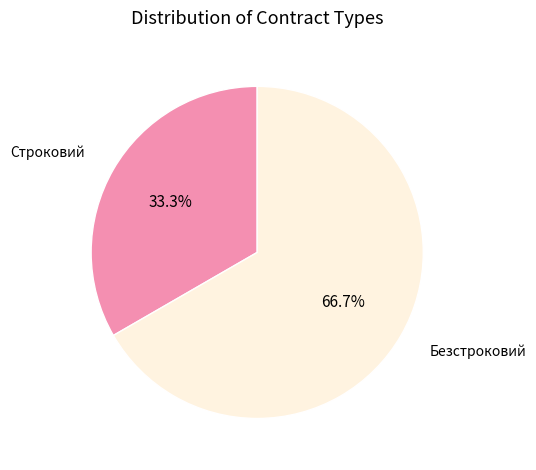

Is there a majority slice in this chart?

Yes